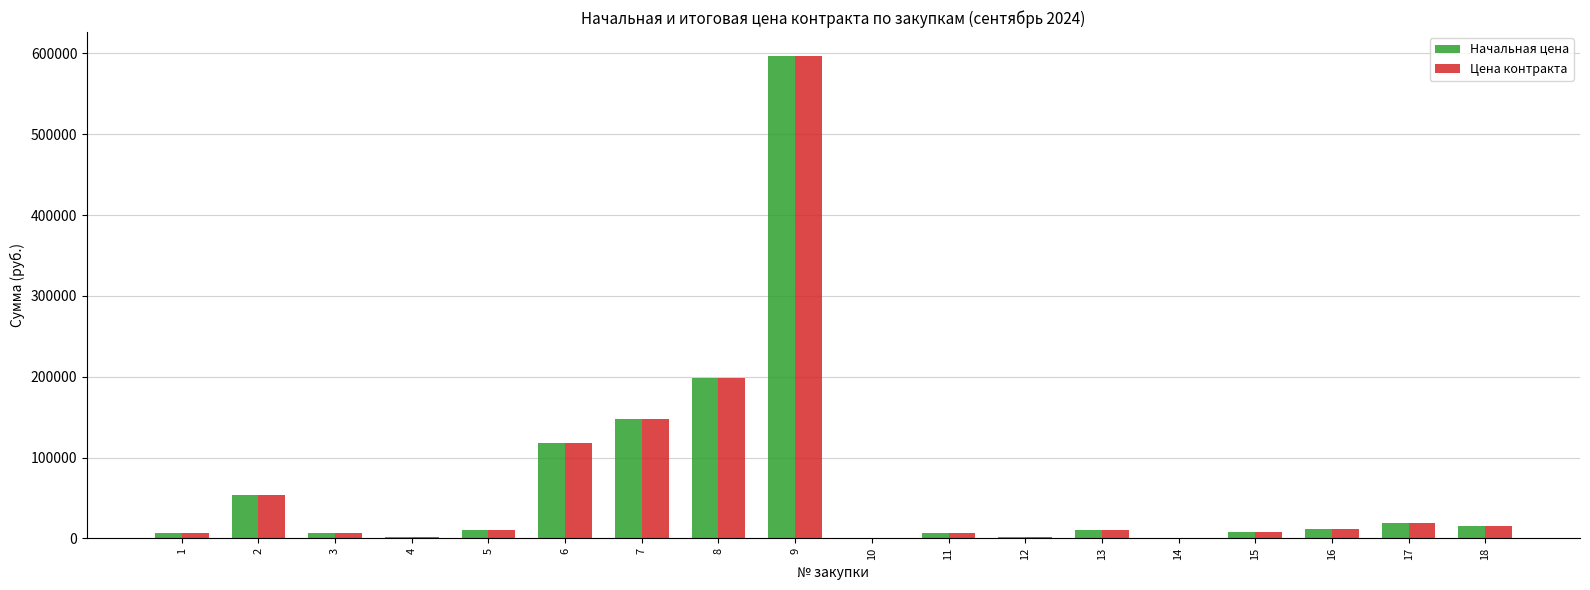

What is the sum of all Цена контракта values?

1211957.3